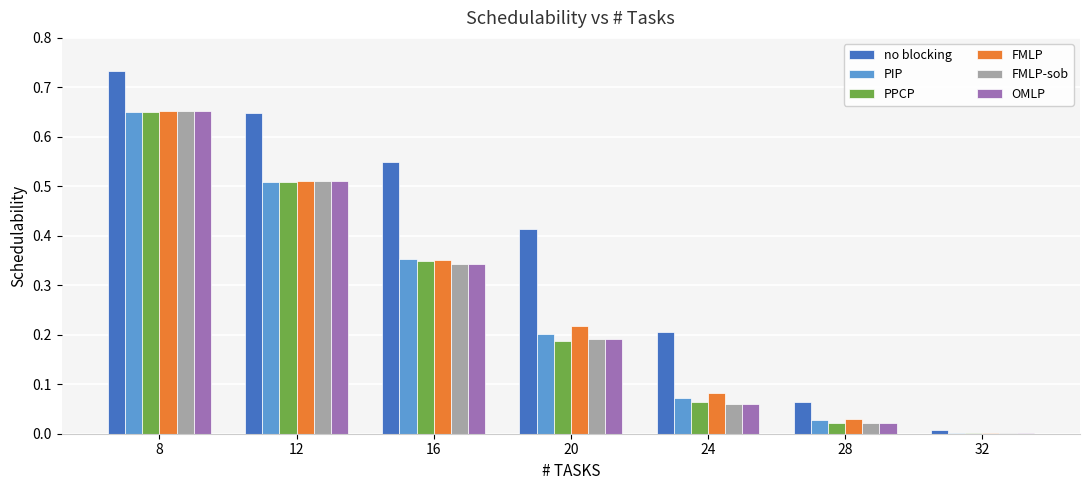

What is the sum of all PPCP values?

1.8